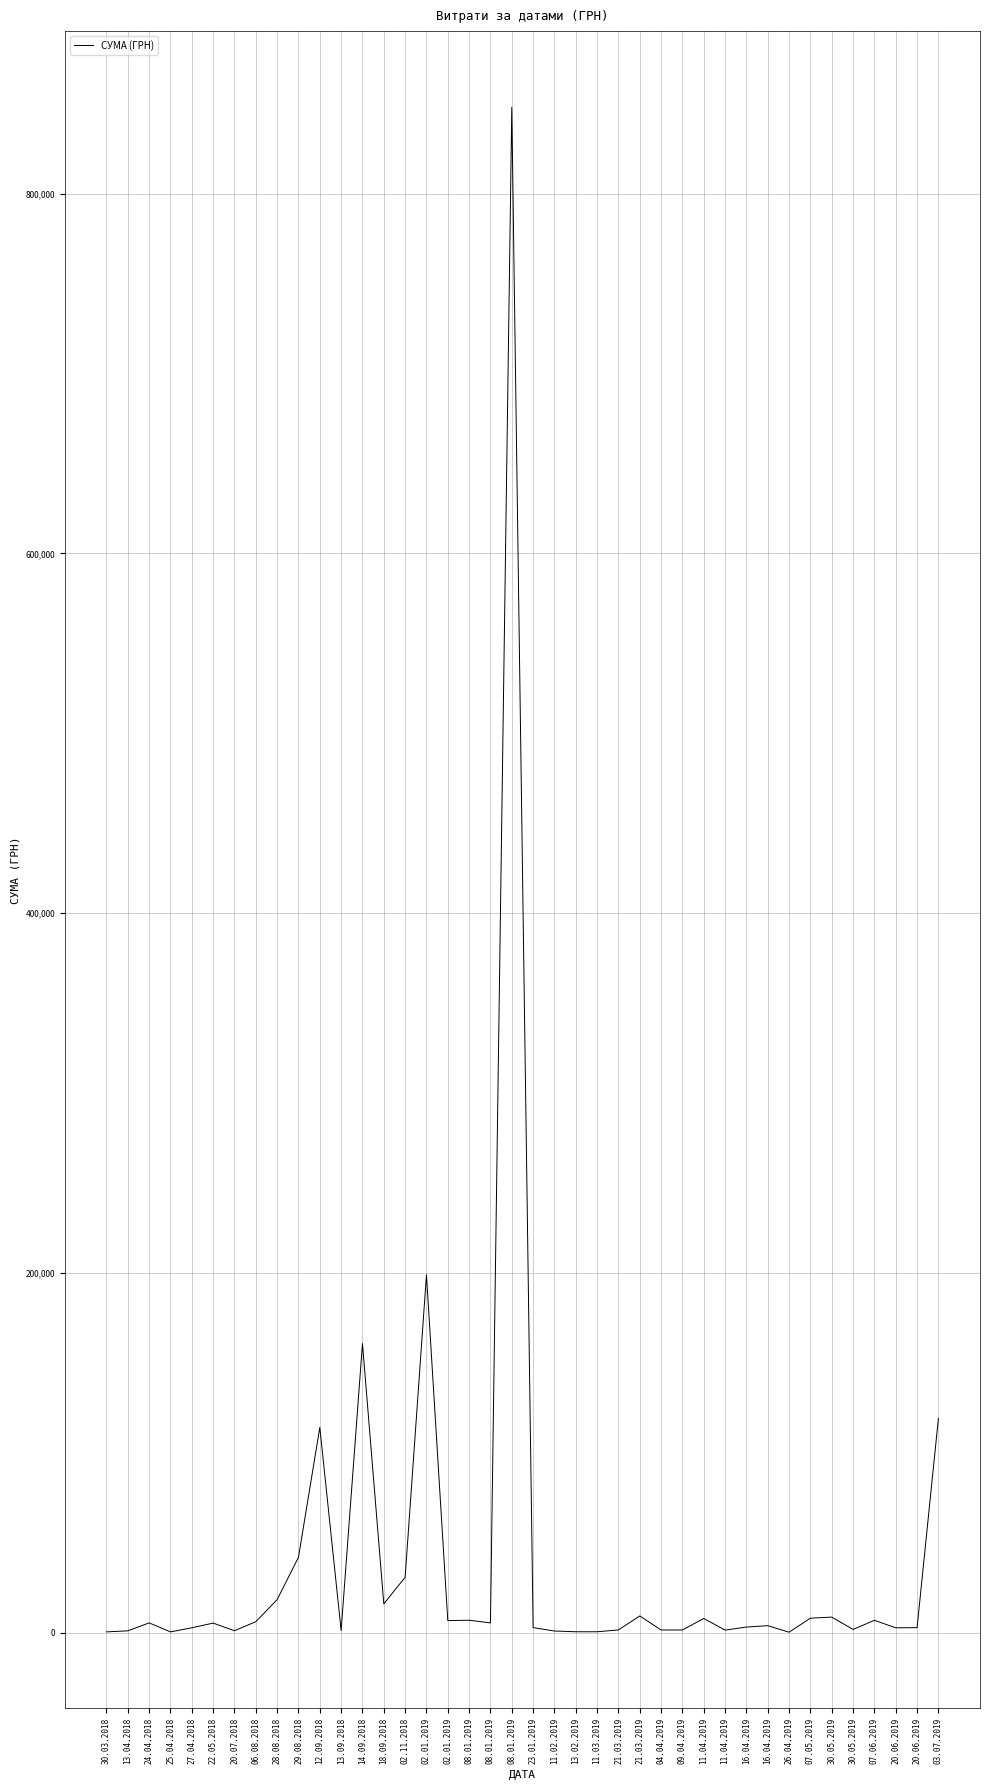

Reading left to right, extract all data points from this chart.

578.0	1162.7	5568.0	576.9	2859.0	5460.0	1214.0	6250.0	18507.0	42045.4	114201.4	1320.0	160800.0	16159.2	30937.5	199086.1	6863.2	7056.0	5566.0	847922.9	2939.9	1051.9	647.0	646.5	1660.0	9433.7	1632.0	1620.0	8050.0	1560.0	3272.8	4026.0	402.1	8201.8	8789.0	1932.0	7000.0	2850.0	2933.4	119203.8